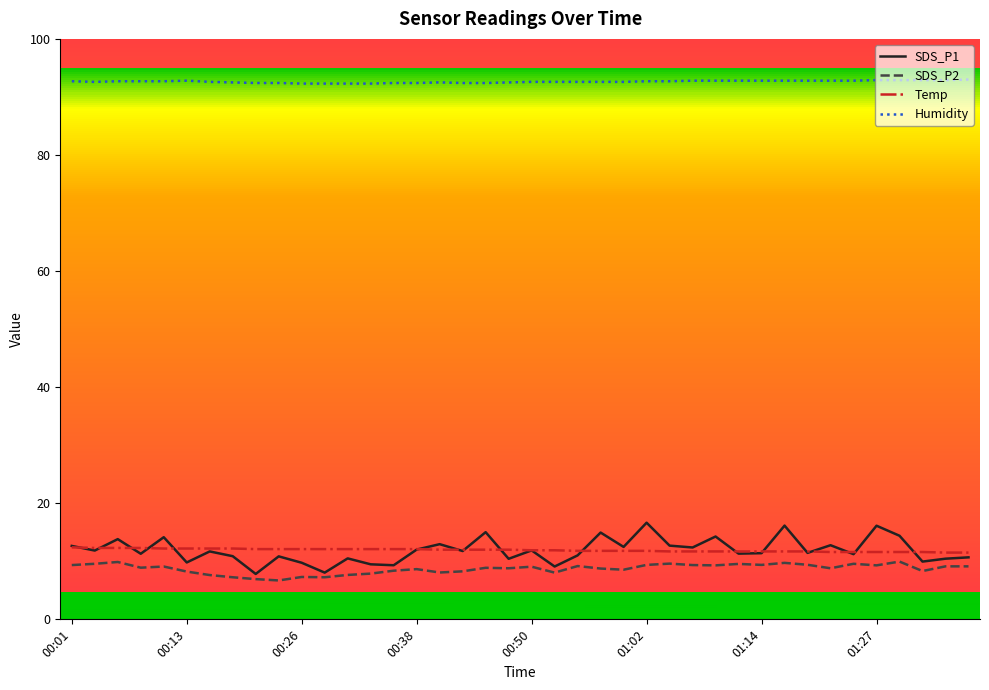

True or false: SDS_P2 and Humidity cross at least once.

False